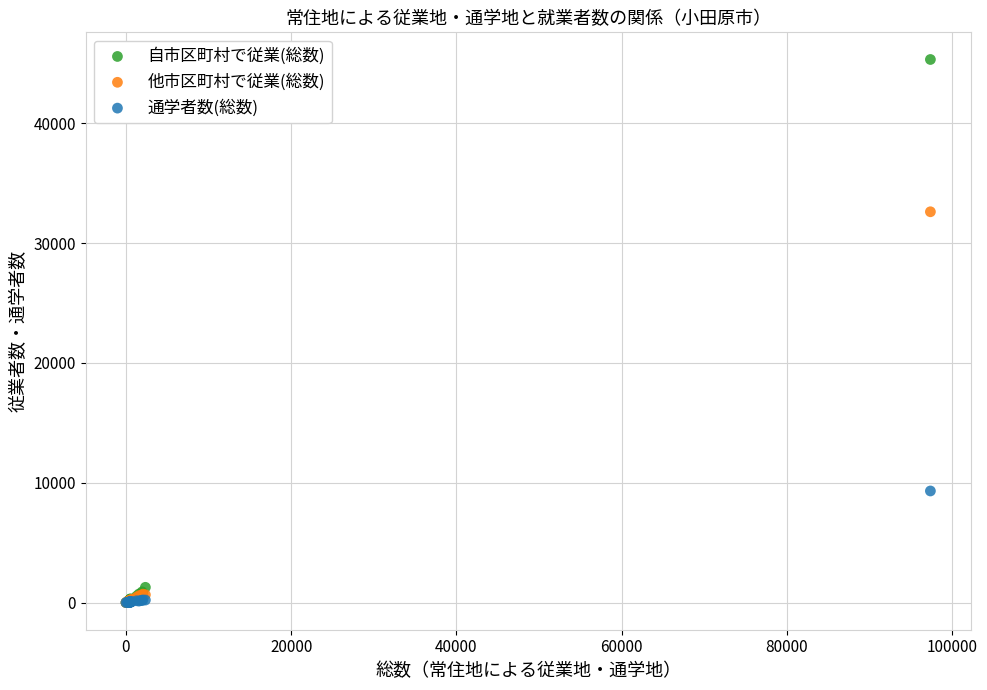

Which series has the widest spread of Y values?

自市区町村で従業(総数)